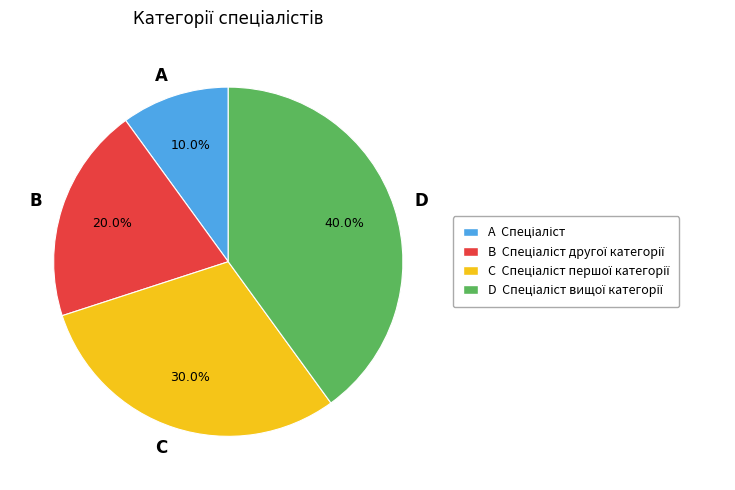

Is there a majority slice in this chart?

No